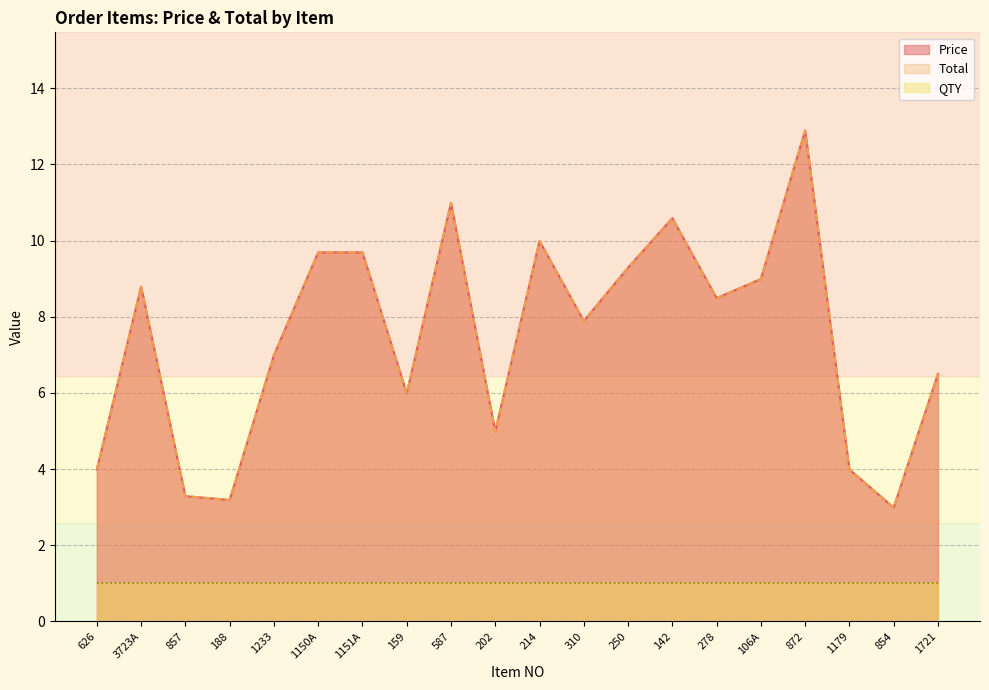

At how many categories does at least one series exceed 7?

11